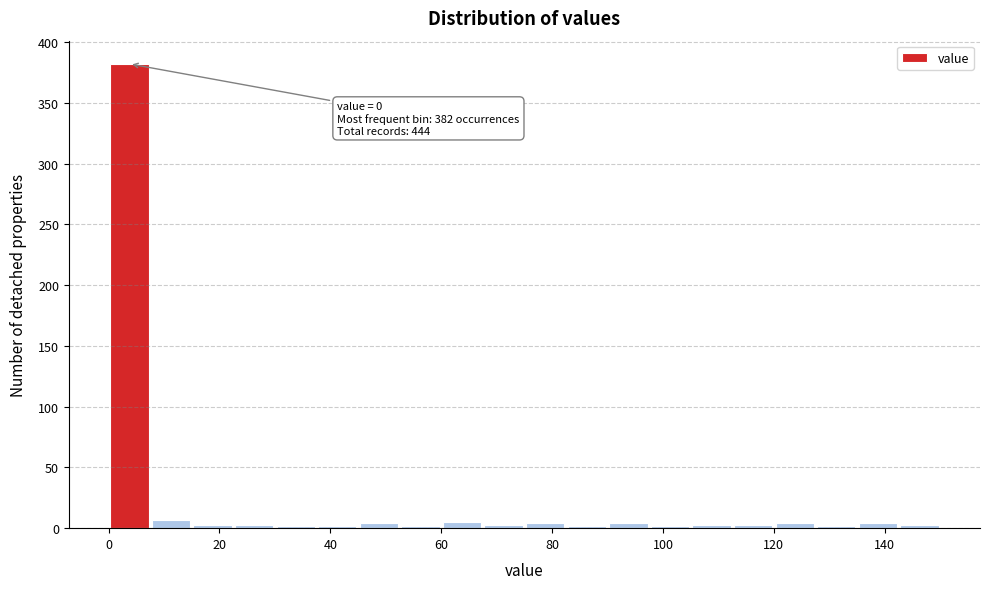

Around what value on the x-axis is the tallest bar? Give the approximate position of its centre, as read against the axis.

4